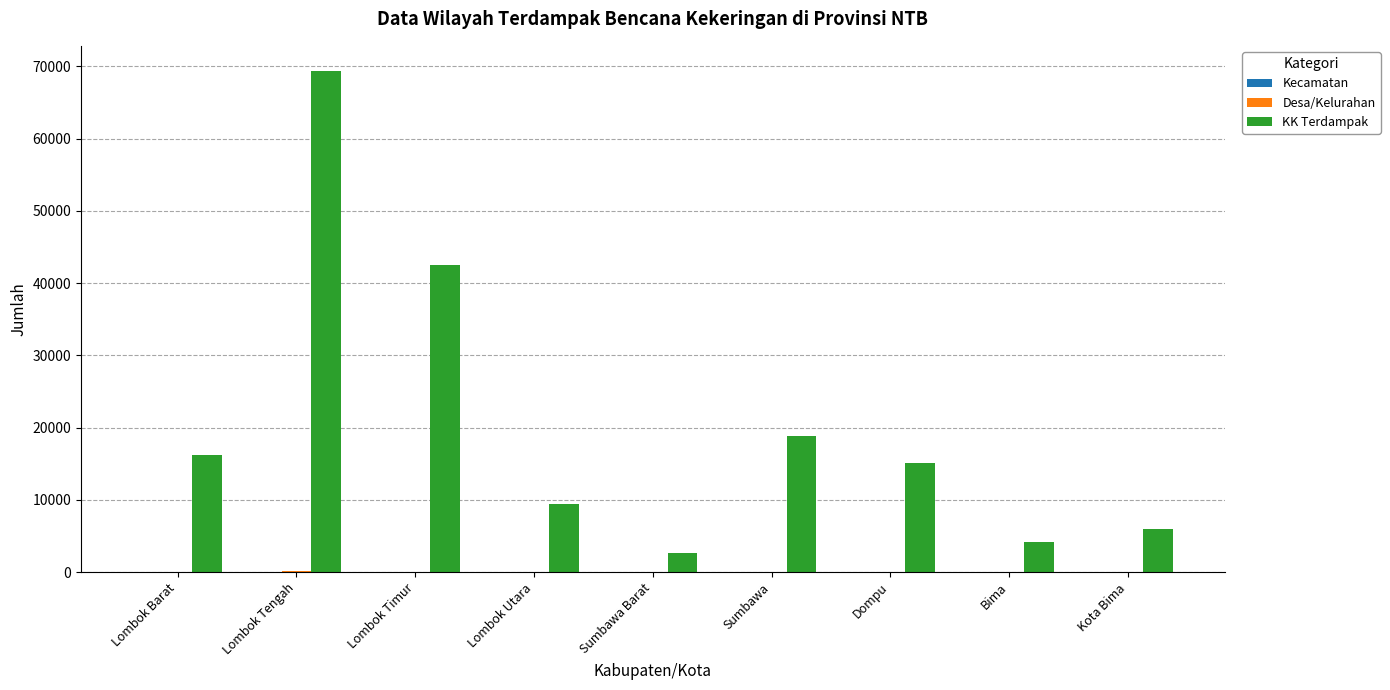

The value of KK Terdampak at Dompu is 5592. True or false?

False